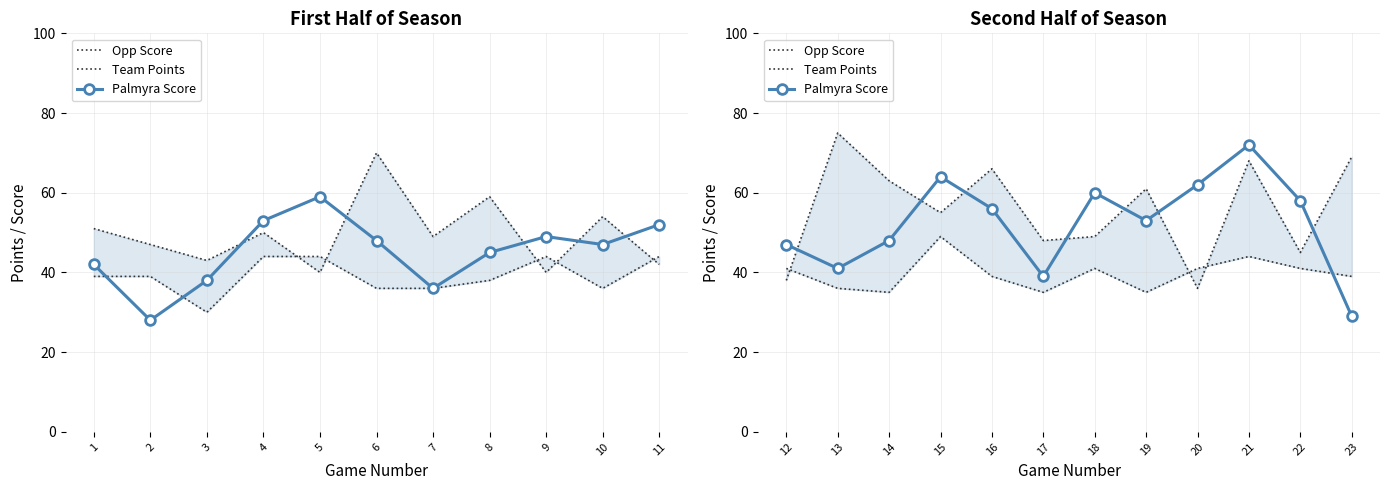

What is the maximum value for Palmyra Score?

72